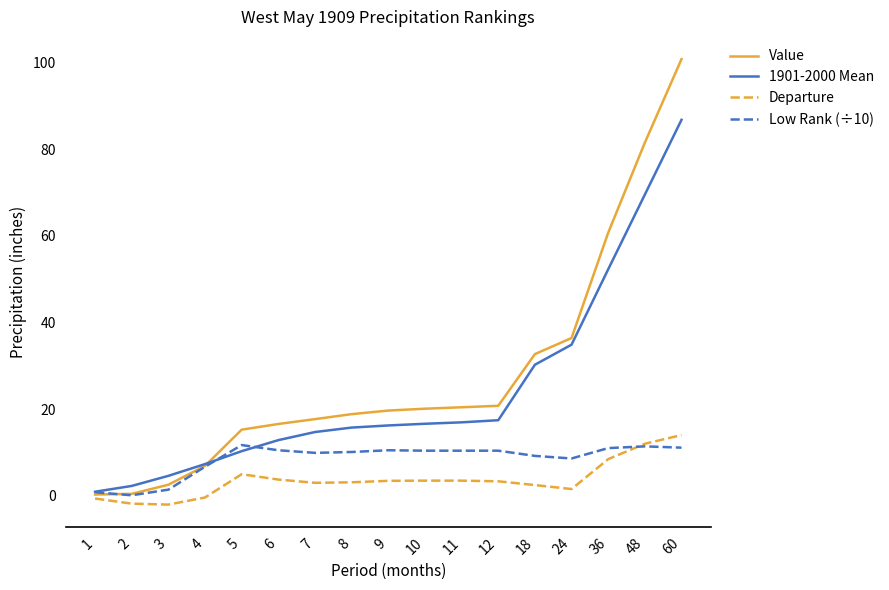

Rank the series by their average value, from lowest to highest.

Departure, Low Rank (÷10), 1901-2000 Mean, Value